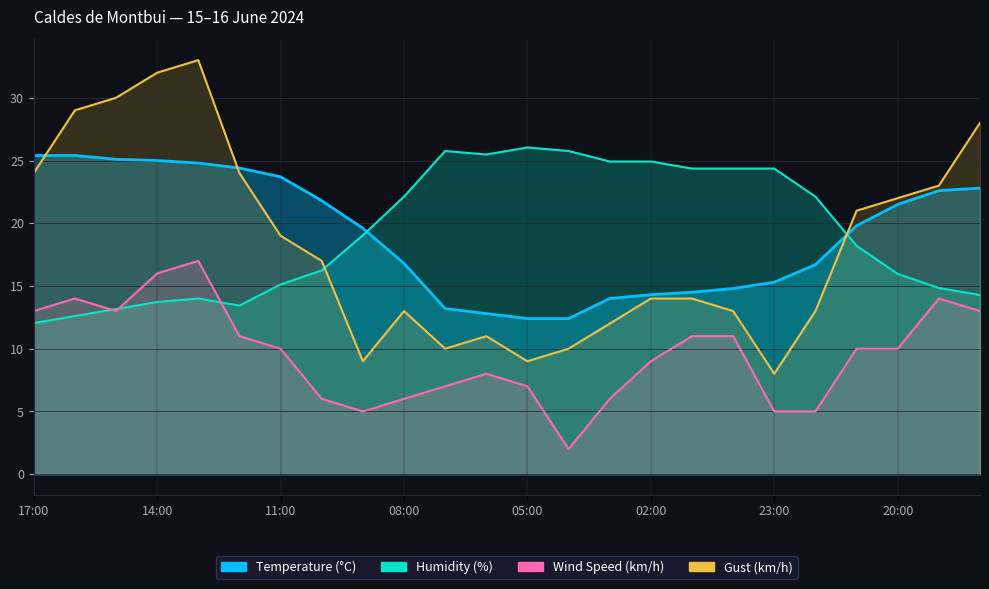

What is the spread (max minus min) of values at 03:00?

18.9